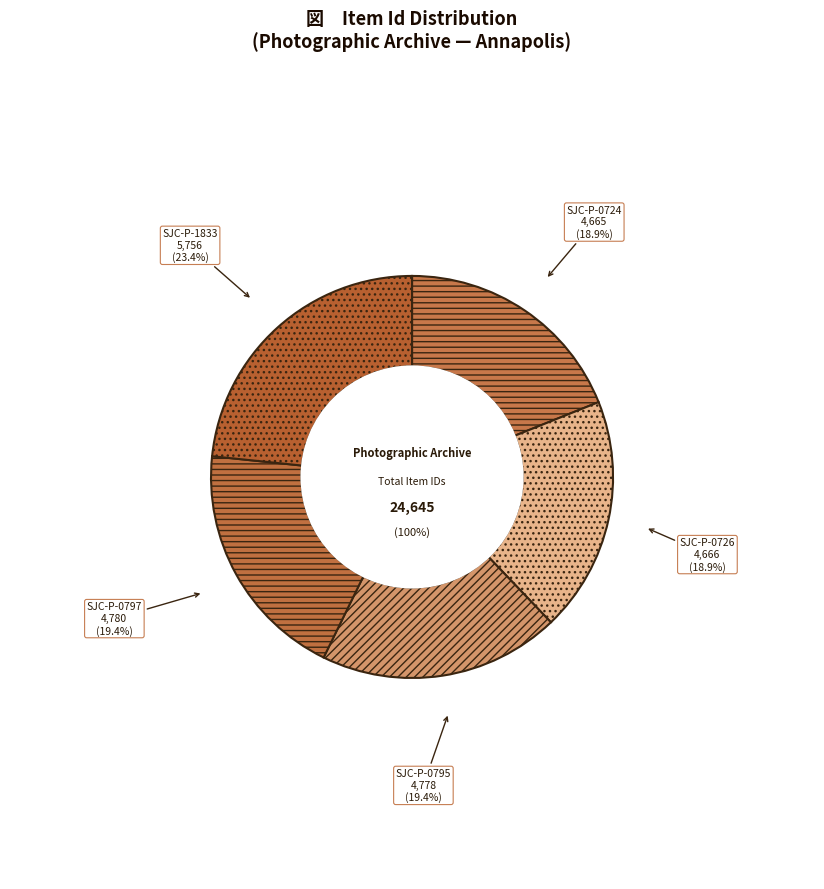

Combined, do SJC-P-1833 and SJC-P-0726 account for over 50%?

No